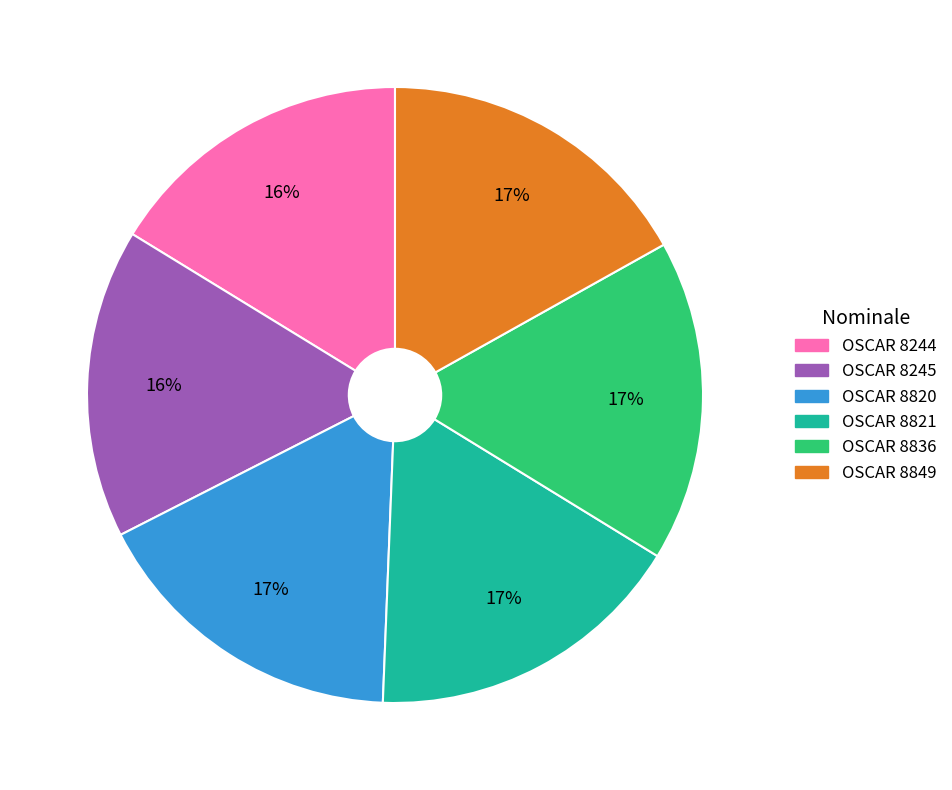

Is the sum of OSCAR 8821 and OSCAR 8245 greater than half?

No